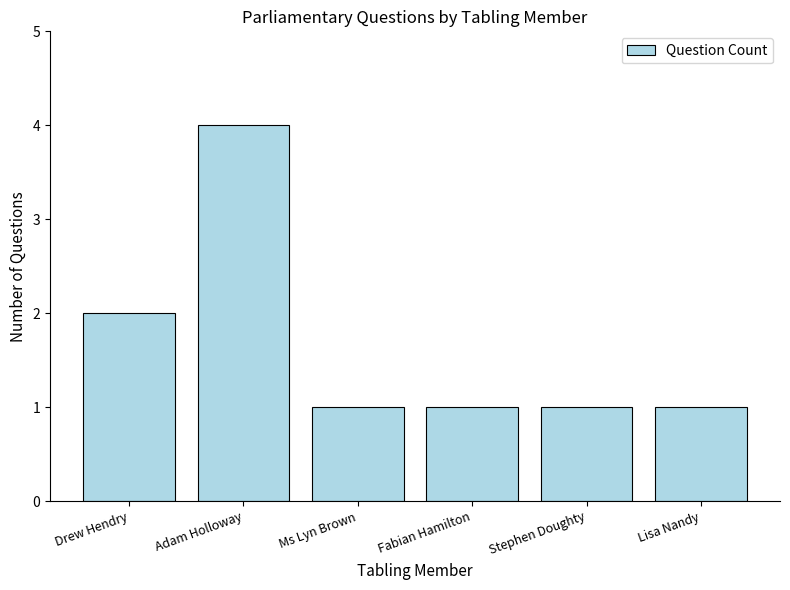

What is the minimum value shown in the chart?

1